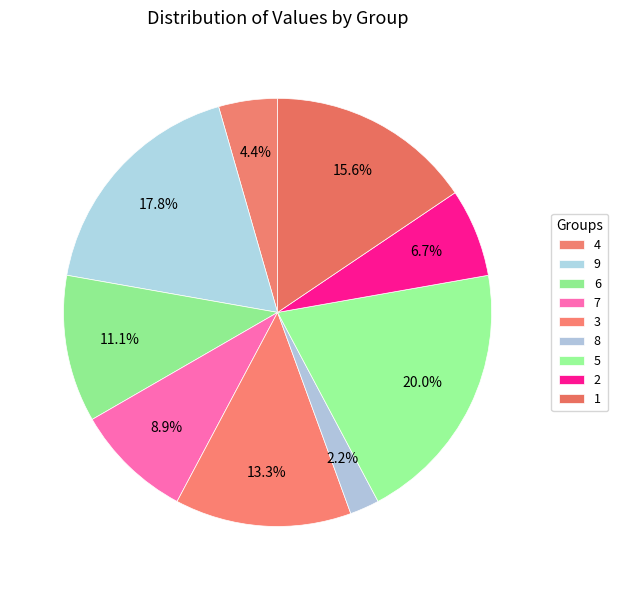

To the nearest percent, what percentage of the pie is 1?

16%